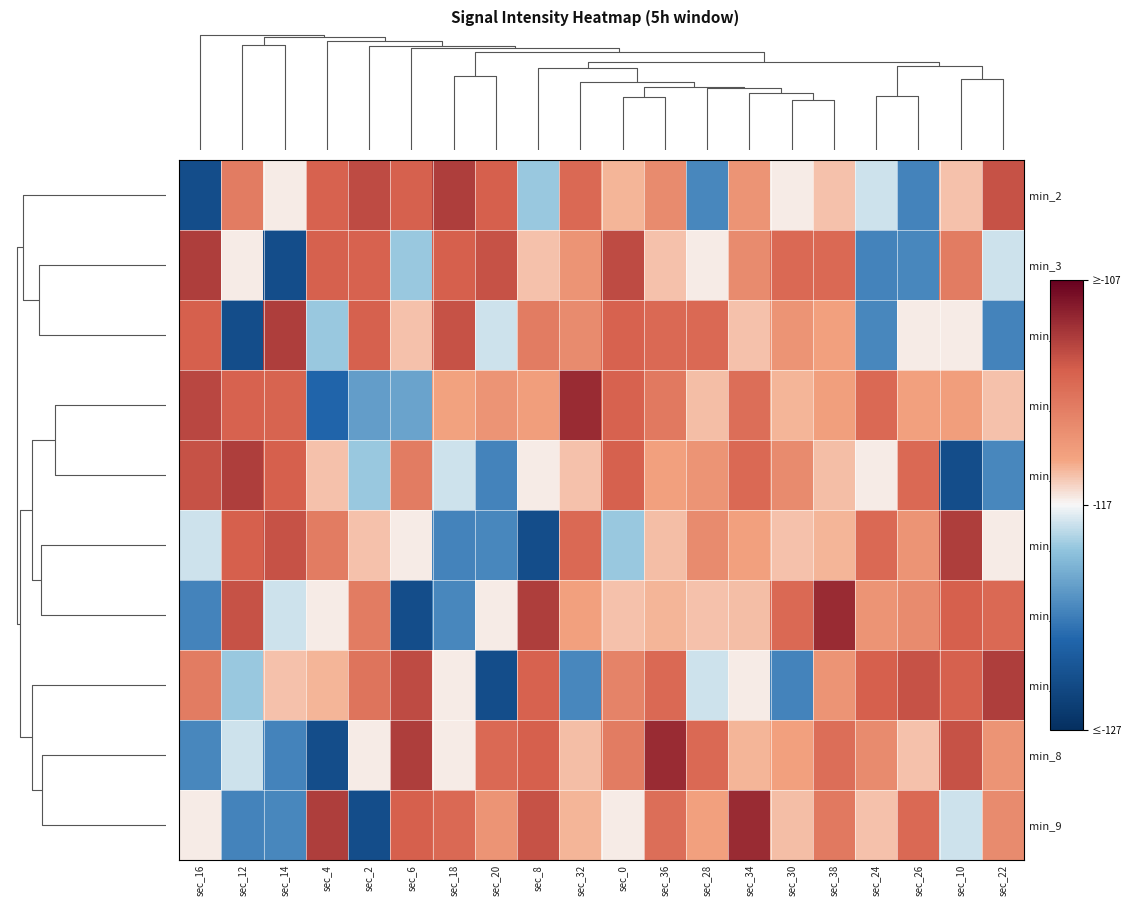

Reading left to right, list all the values displayed in this chart.

min_2: sec_16=-0.8	sec_12=0.4	sec_14=0.0	sec_4=0.6	sec_2=0.7	sec_6=0.6	sec_18=0.7	sec_20=0.6	sec_8=-0.2	sec_32=0.5	sec_0=0.2	sec_36=0.4	sec_28=-0.5	sec_34=0.3	sec_30=0.0	sec_38=0.1	sec_24=-0.1	sec_26=-0.5	sec_10=0.1	sec_22=0.7
min_3: sec_16=0.7	sec_12=0.0	sec_14=-0.8	sec_4=0.6	sec_2=0.6	sec_6=-0.2	sec_18=0.6	sec_20=0.7	sec_8=0.1	sec_32=0.3	sec_0=0.7	sec_36=0.1	sec_28=0.0	sec_34=0.4	sec_30=0.5	sec_38=0.5	sec_24=-0.5	sec_26=-0.5	sec_10=0.4	sec_22=-0.1
min_4: sec_16=0.6	sec_12=-0.8	sec_14=0.7	sec_4=-0.2	sec_2=0.6	sec_6=0.1	sec_18=0.7	sec_20=-0.1	sec_8=0.4	sec_32=0.4	sec_0=0.6	sec_36=0.5	sec_28=0.5	sec_34=0.1	sec_30=0.3	sec_38=0.2	sec_24=-0.5	sec_26=0.0	sec_10=0.0	sec_22=-0.5
min_1: sec_16=0.7	sec_12=0.6	sec_14=0.6	sec_4=-0.6	sec_2=-0.4	sec_6=-0.3	sec_18=0.2	sec_20=0.3	sec_8=0.2	sec_32=0.8	sec_0=0.6	sec_36=0.4	sec_28=0.1	sec_34=0.5	sec_30=0.2	sec_38=0.2	sec_24=0.5	sec_26=0.2	sec_10=0.2	sec_22=0.1
min_5: sec_16=0.7	sec_12=0.7	sec_14=0.6	sec_4=0.1	sec_2=-0.2	sec_6=0.4	sec_18=-0.1	sec_20=-0.5	sec_8=0.0	sec_32=0.1	sec_0=0.6	sec_36=0.2	sec_28=0.3	sec_34=0.5	sec_30=0.4	sec_38=0.1	sec_24=0.0	sec_26=0.5	sec_10=-0.8	sec_22=-0.5
min_6: sec_16=-0.1	sec_12=0.6	sec_14=0.7	sec_4=0.4	sec_2=0.1	sec_6=0.0	sec_18=-0.5	sec_20=-0.5	sec_8=-0.8	sec_32=0.5	sec_0=-0.2	sec_36=0.1	sec_28=0.4	sec_34=0.2	sec_30=0.1	sec_38=0.2	sec_24=0.5	sec_26=0.3	sec_10=0.7	sec_22=0.0
min_7: sec_16=-0.5	sec_12=0.7	sec_14=-0.1	sec_4=0.0	sec_2=0.4	sec_6=-0.8	sec_18=-0.5	sec_20=0.0	sec_8=0.7	sec_32=0.2	sec_0=0.1	sec_36=0.2	sec_28=0.1	sec_34=0.1	sec_30=0.5	sec_38=0.8	sec_24=0.3	sec_26=0.4	sec_10=0.6	sec_22=0.5
min_0: sec_16=0.4	sec_12=-0.2	sec_14=0.1	sec_4=0.2	sec_2=0.5	sec_6=0.7	sec_18=0.0	sec_20=-0.8	sec_8=0.6	sec_32=-0.5	sec_0=0.4	sec_36=0.5	sec_28=-0.1	sec_34=0.0	sec_30=-0.5	sec_38=0.3	sec_24=0.6	sec_26=0.7	sec_10=0.6	sec_22=0.7
min_8: sec_16=-0.5	sec_12=-0.1	sec_14=-0.5	sec_4=-0.8	sec_2=0.0	sec_6=0.7	sec_18=0.0	sec_20=0.5	sec_8=0.6	sec_32=0.1	sec_0=0.4	sec_36=0.8	sec_28=0.5	sec_34=0.2	sec_30=0.2	sec_38=0.5	sec_24=0.4	sec_26=0.1	sec_10=0.7	sec_22=0.3
min_9: sec_16=0.0	sec_12=-0.5	sec_14=-0.5	sec_4=0.7	sec_2=-0.8	sec_6=0.6	sec_18=0.5	sec_20=0.3	sec_8=0.7	sec_32=0.2	sec_0=0.0	sec_36=0.5	sec_28=0.2	sec_34=0.8	sec_30=0.1	sec_38=0.4	sec_24=0.1	sec_26=0.5	sec_10=-0.1	sec_22=0.4